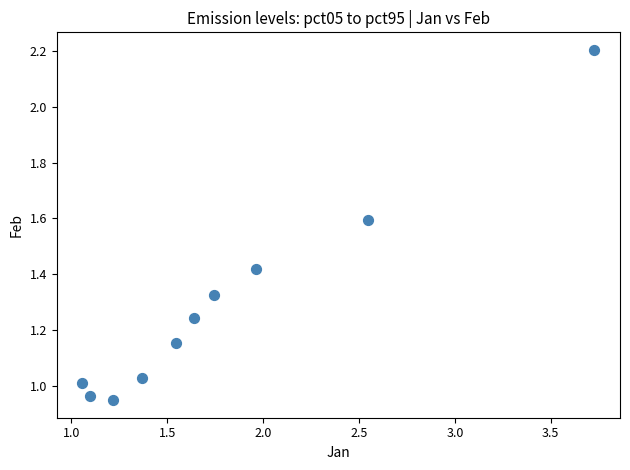

What is the range of X values (max minus min)?

2.7